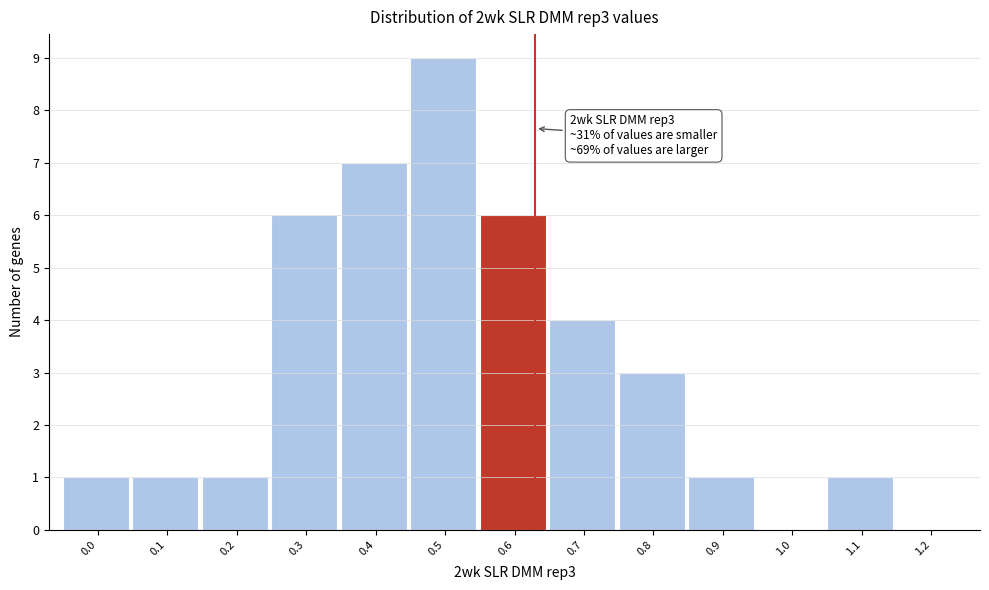

Reading left to right, what are all the values shown in this chart?

0.0=1	0.1=1	0.2=1	0.3=6	0.4=7	0.5=9	0.6=6	0.7=4	0.8=3	0.9=1	1.0=0	1.1=1	1.2=0